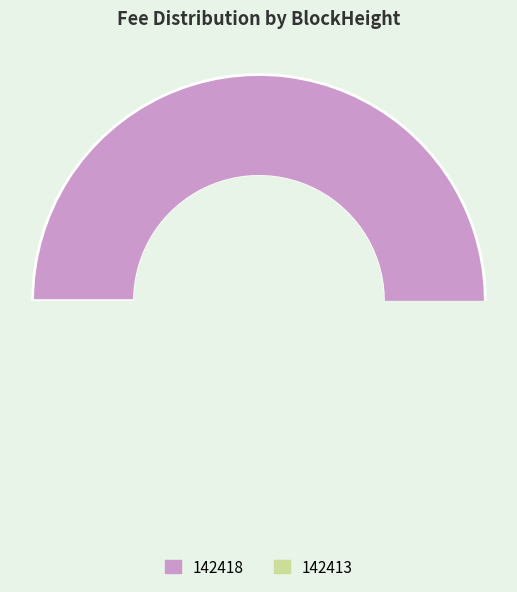

Does any single category account for the majority?

Yes